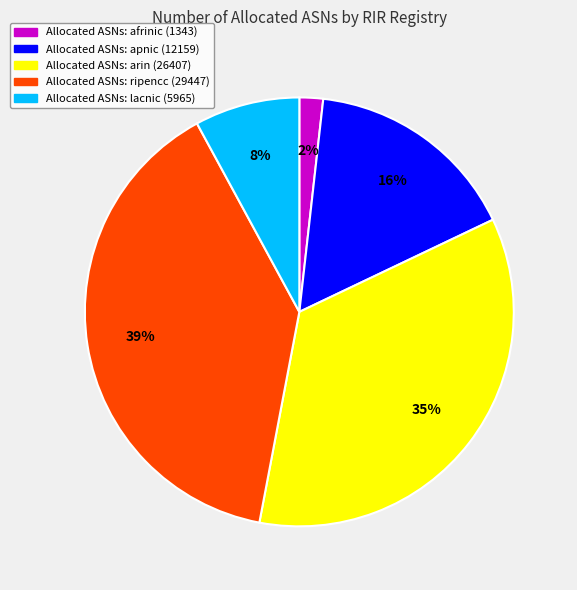

To the nearest percent, what is the difference between the largest and smallest slice percentages?

37%